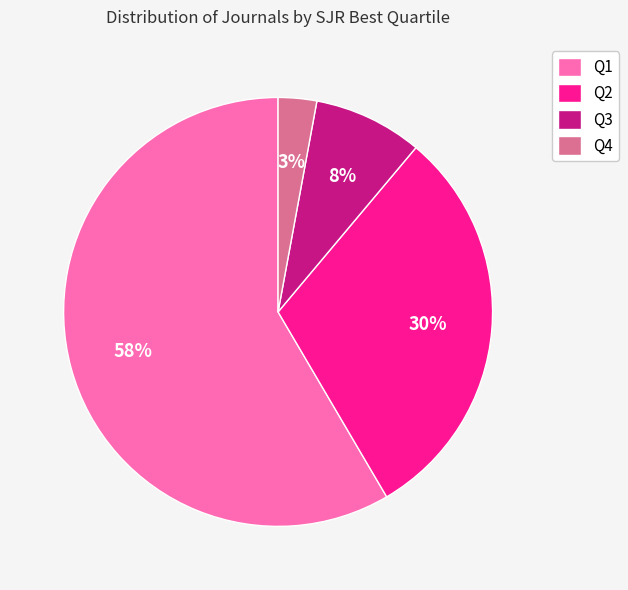

Which slice is the largest?

Q1